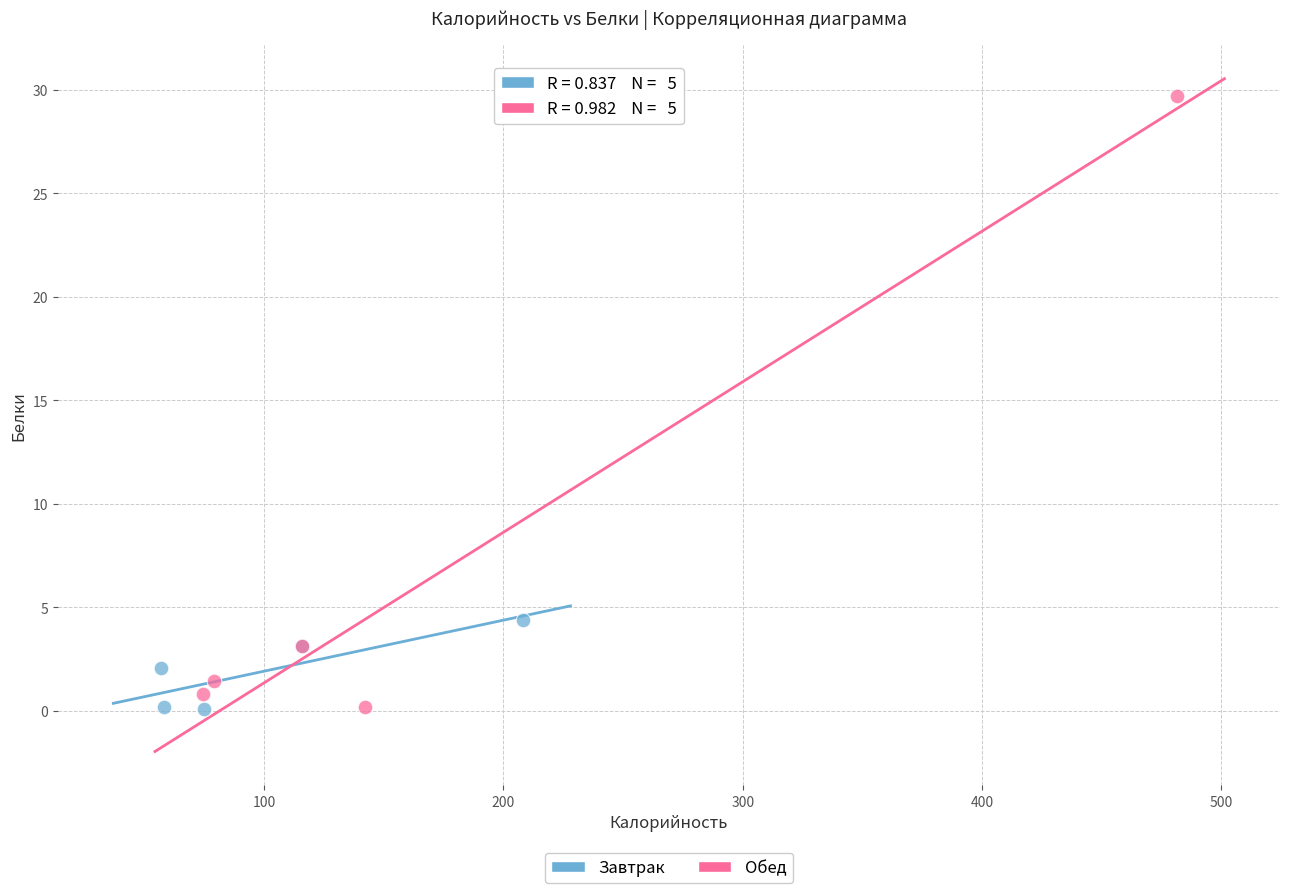

Which series reaches the maximum Y coordinate?

Обед